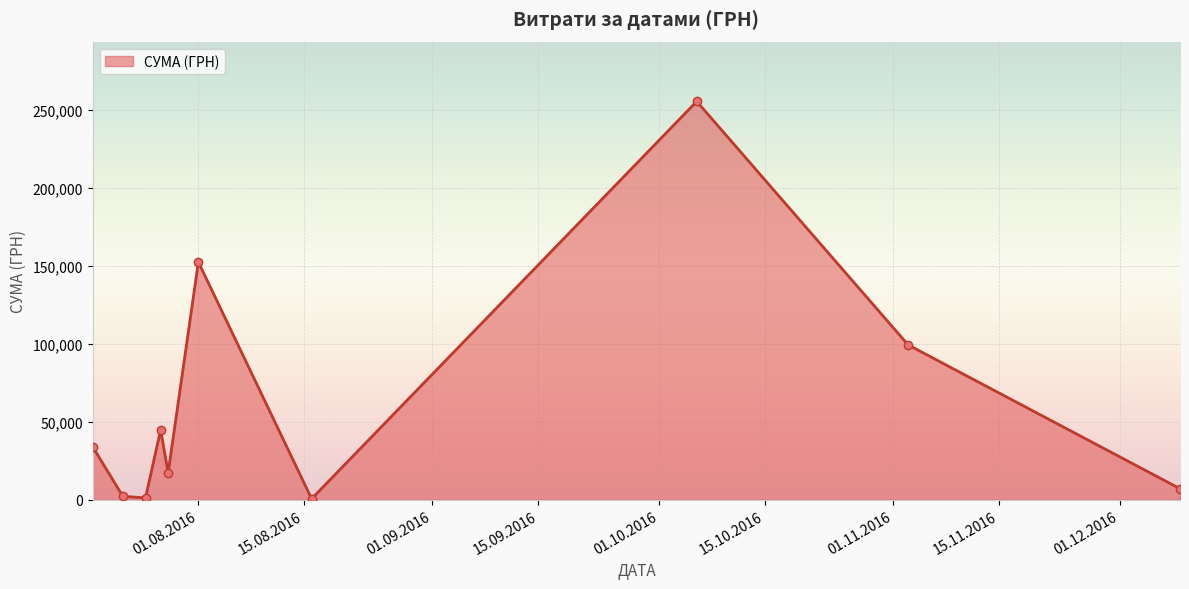

What is the difference between the maximum and second lowest values?

254353.2